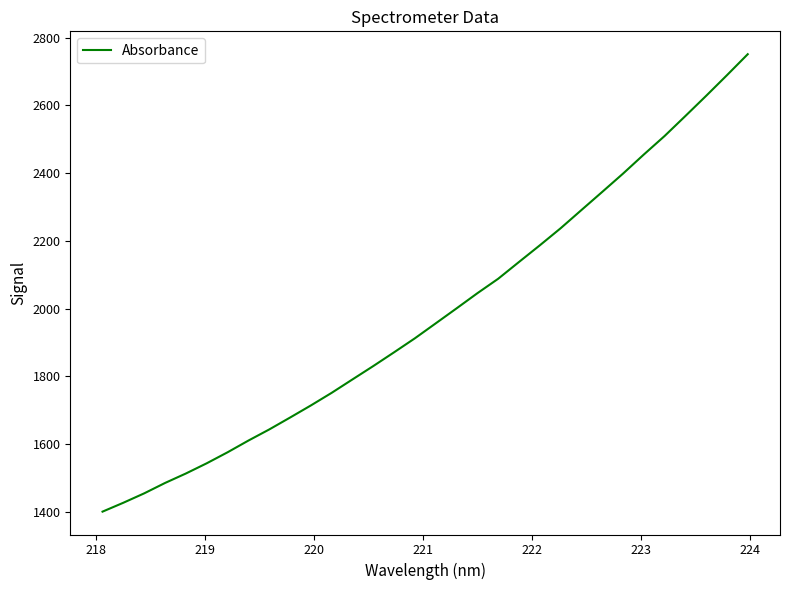

What is the difference between the maximum and minimum values?

1350.1